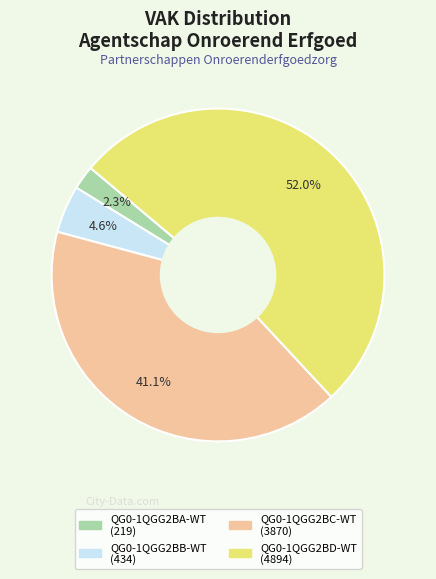

Is the sum of QG0-1QGG2BA-WT and QG0-1QGG2BD-WT greater than half?

Yes